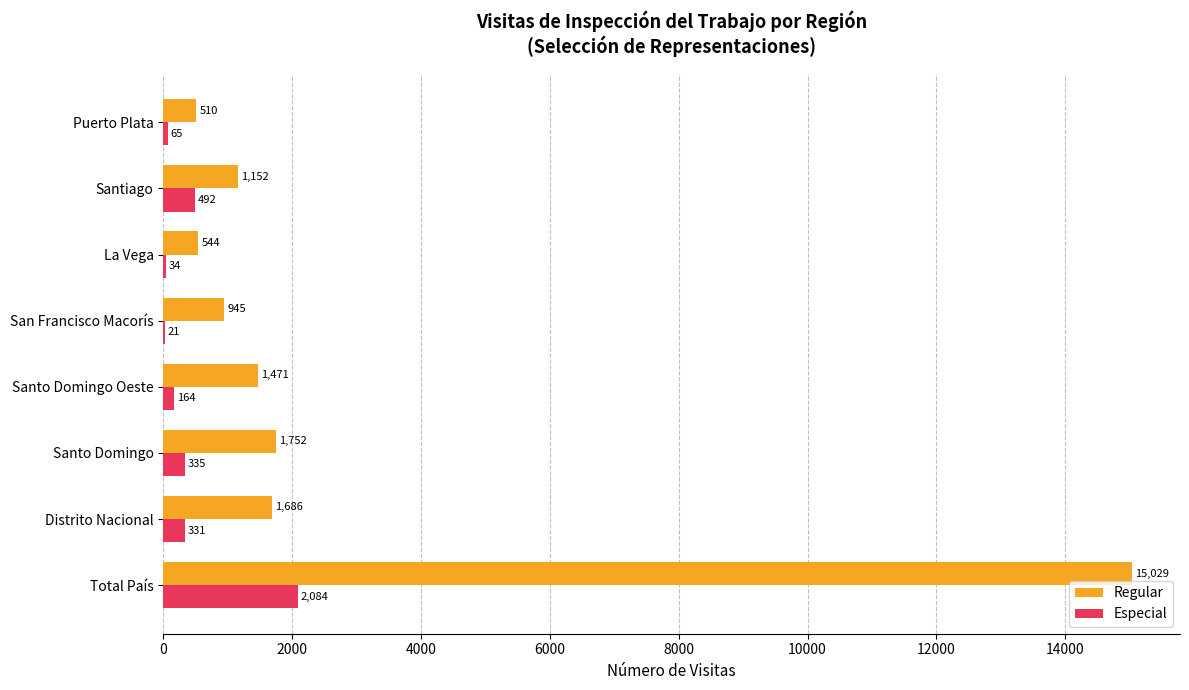

True or false: Regular has a value of 1152 at Santiago.

True